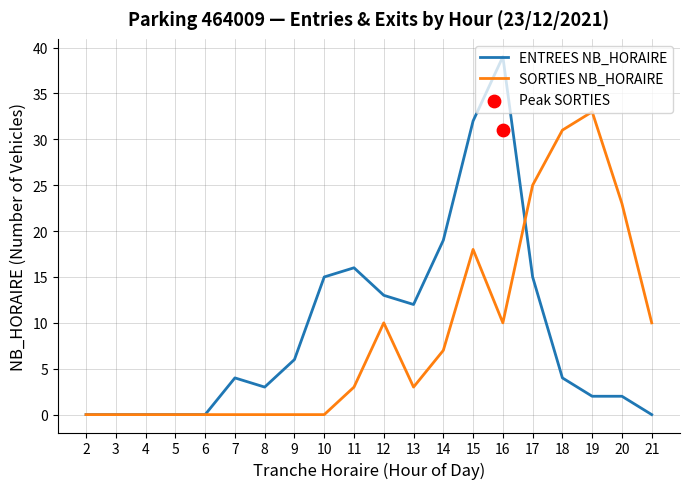

What is the total value across all series at 7?

4